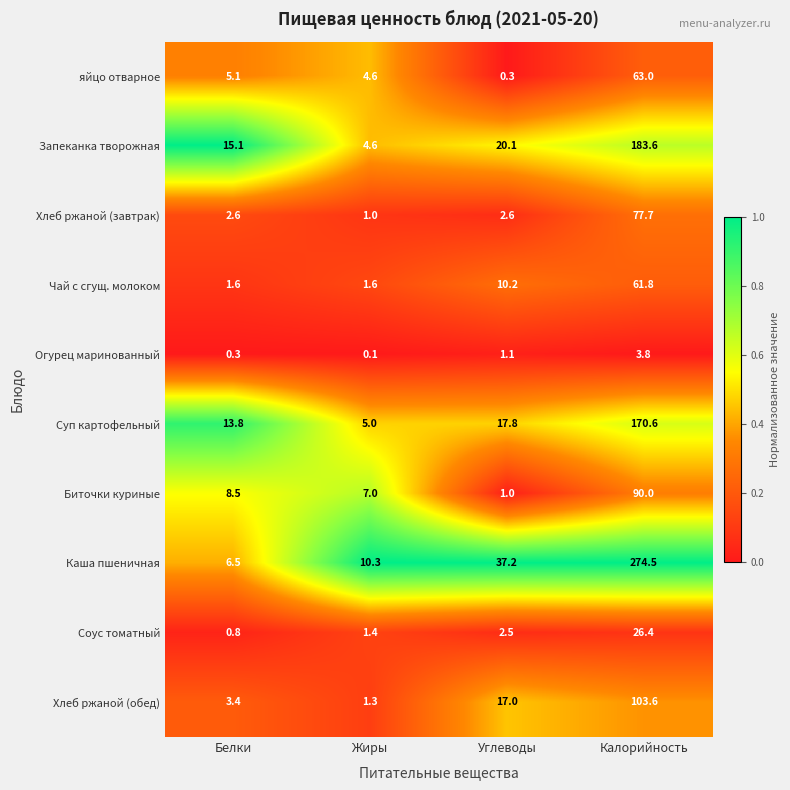

At which label does Суп картофельный reach its minimum?

Жиры